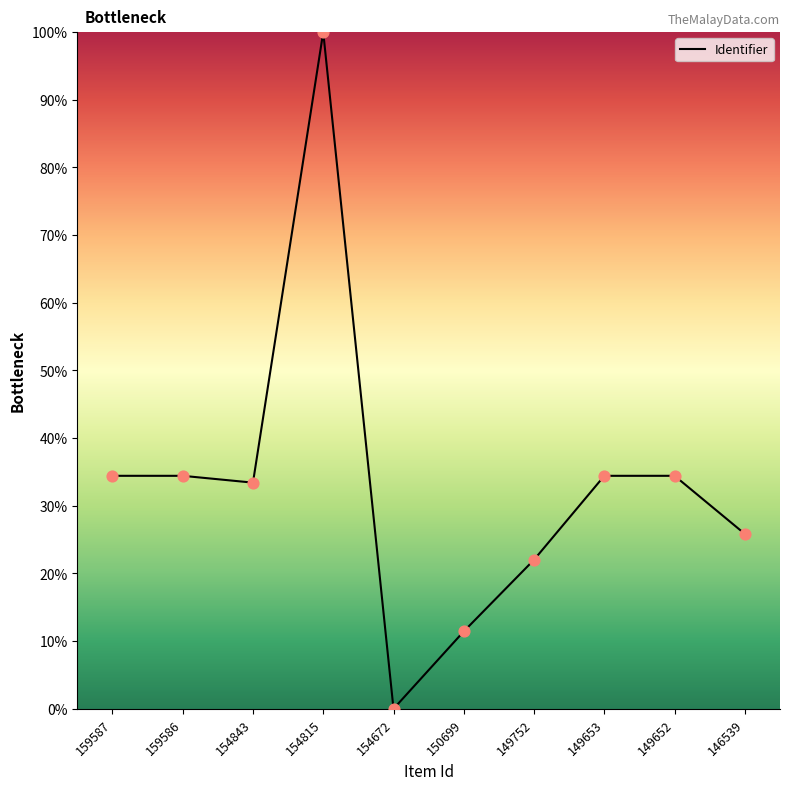

What is the change in value from 154843 to 149752?

-11.4